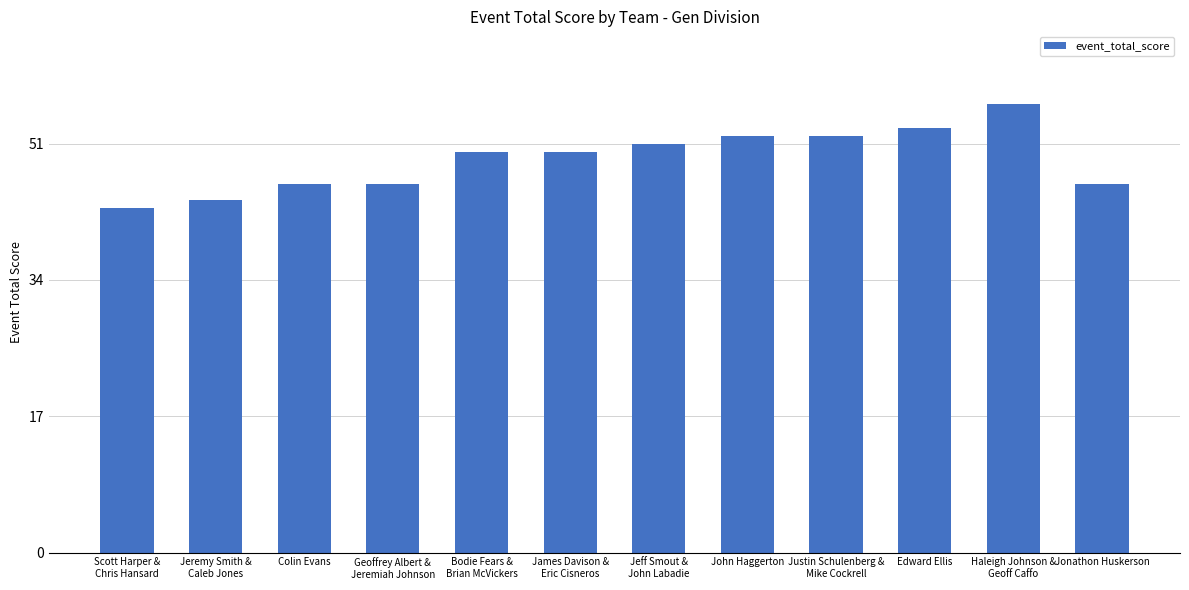

Which has a higher value, Jonathon Huskerson or Edward Ellis?

Edward Ellis